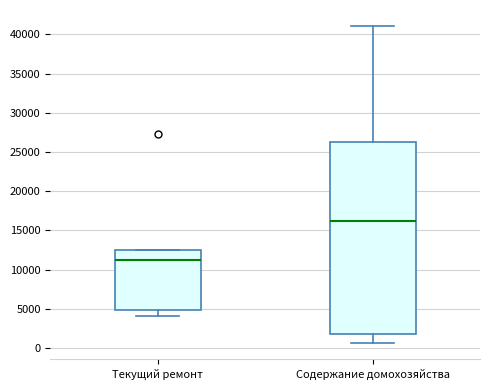

Reading left to right, transcribe this box plot: for each box, give where its median line is, the range the box spans, and where its two whiskers end, as read against the y-axis. The values are not printed on the chart, so give them approximately, as read against the axis.

Текущий ремонт: median 11000, box 5000 to 12500, whiskers 4000 to 12500
Содержание домохозяйства: median 16000, box 2000 to 26500, whiskers 500 to 41000